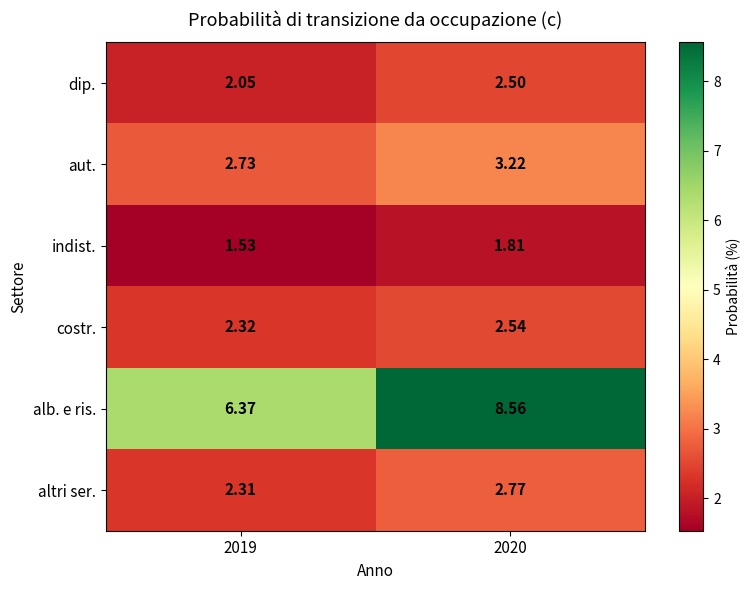

Is the value of costr. at 2020 greater than the value of altri ser. at 2019?

Yes